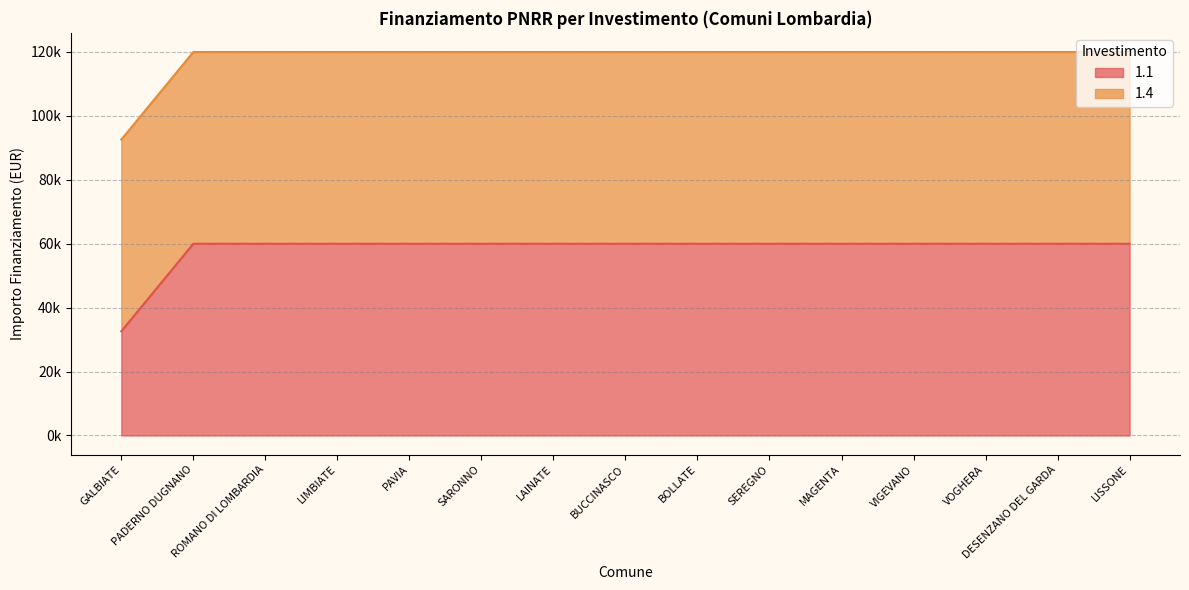

What is the label of the 9th point from the left?

BOLLATE